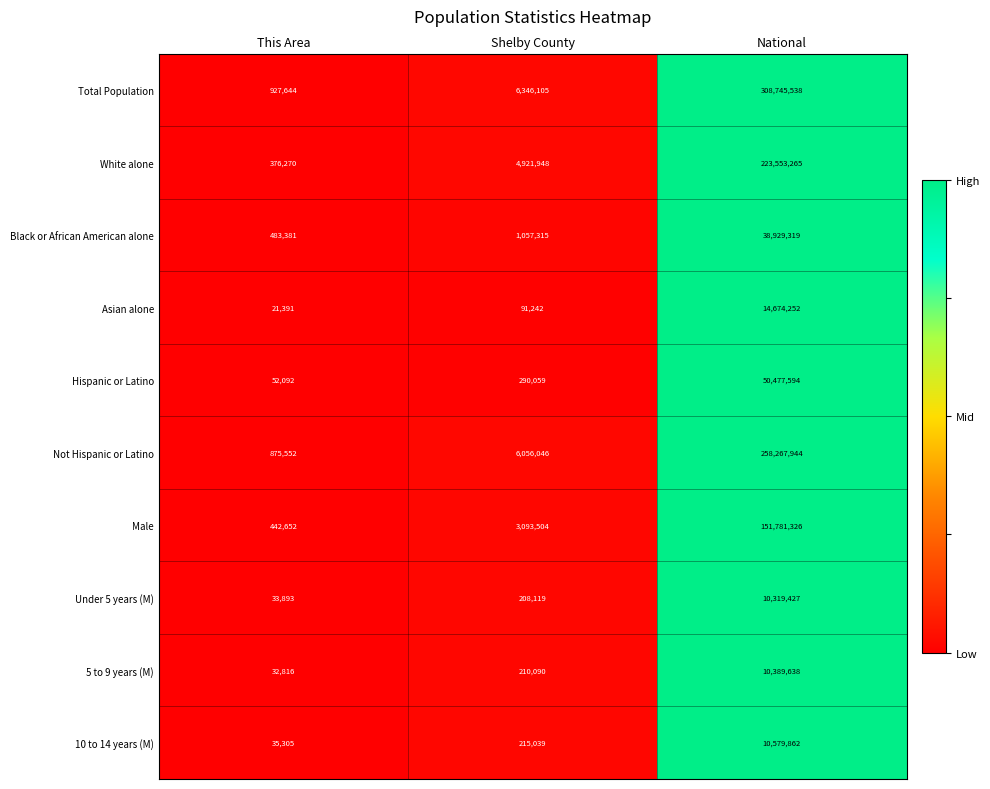

Which series changed the most between Shelby County and National?

Total Population